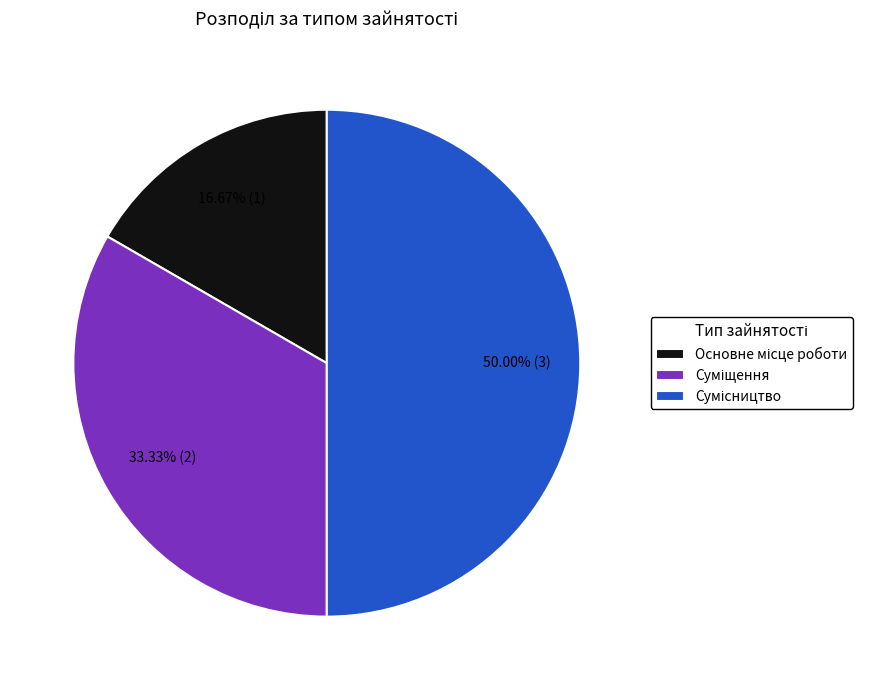

To the nearest percent, what is the average slice percentage?

33%